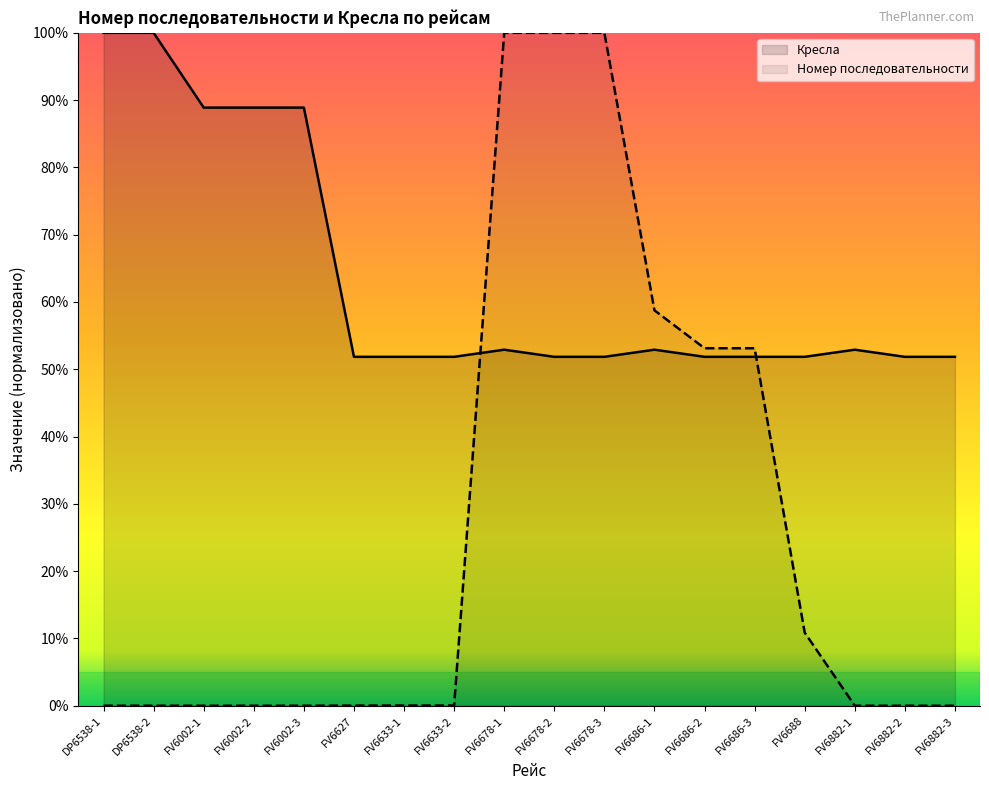

What is the total value across all series at FV6678-2?

151.9